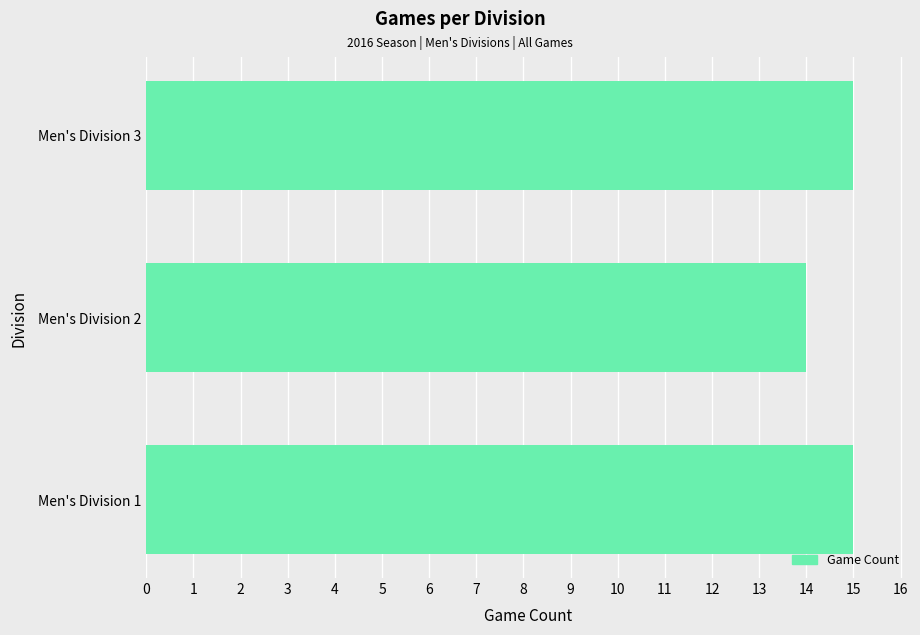

What is the sum of all values?

44